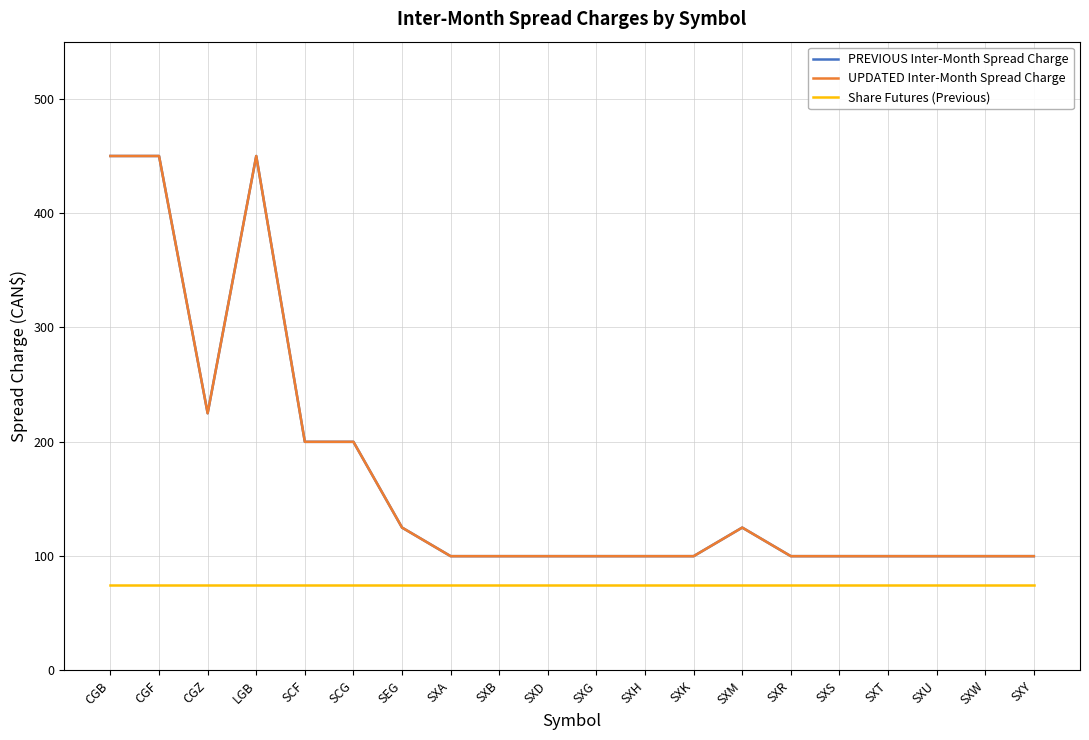

At SXG, list the series in order from smallest to largest.

Share Futures (Previous), PREVIOUS Inter-Month Spread Charge, UPDATED Inter-Month Spread Charge